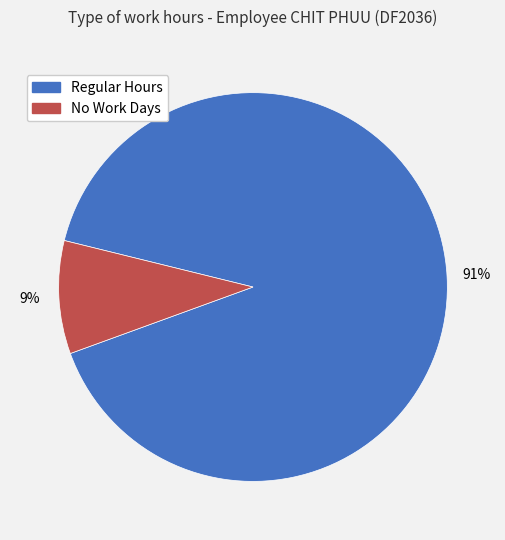

Does any single category account for the majority?

Yes